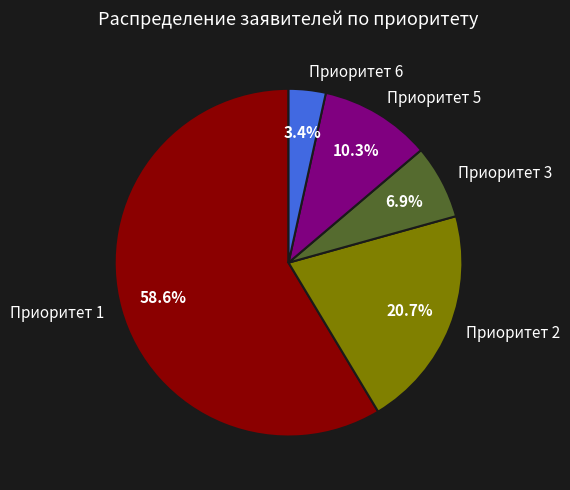

To the nearest percent, what portion does Приоритет 3 represent?

7%